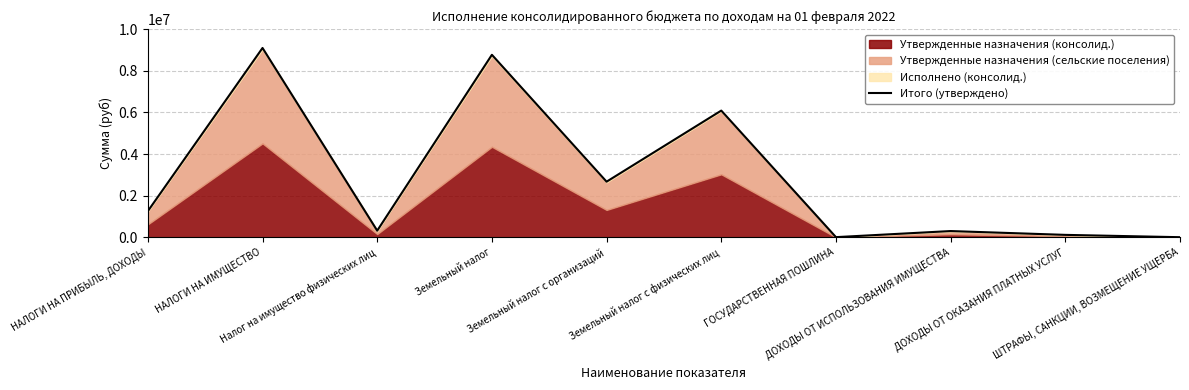

What is the change in value from НАЛОГИ НА ИМУЩЕСТВО to Налог на имущество физических лиц?

-8769818.4